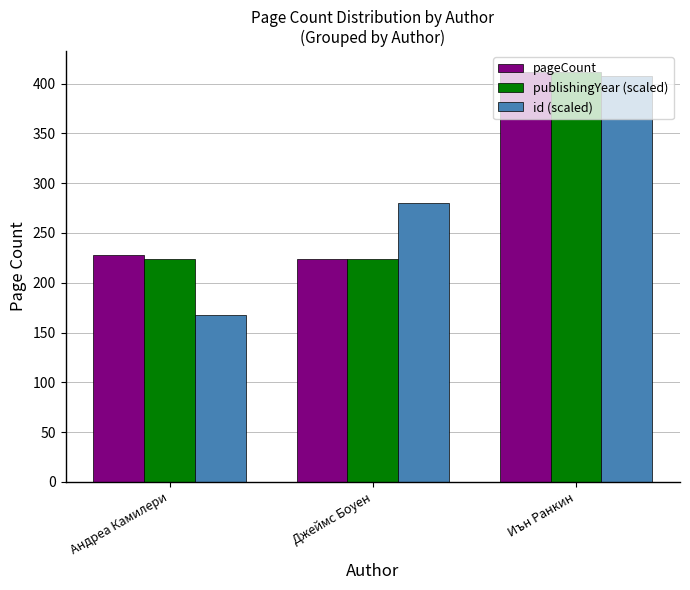

Is the value of pageCount at Джеймс Боуен greater than the value of id (scaled) at Андреа Камилери?

Yes